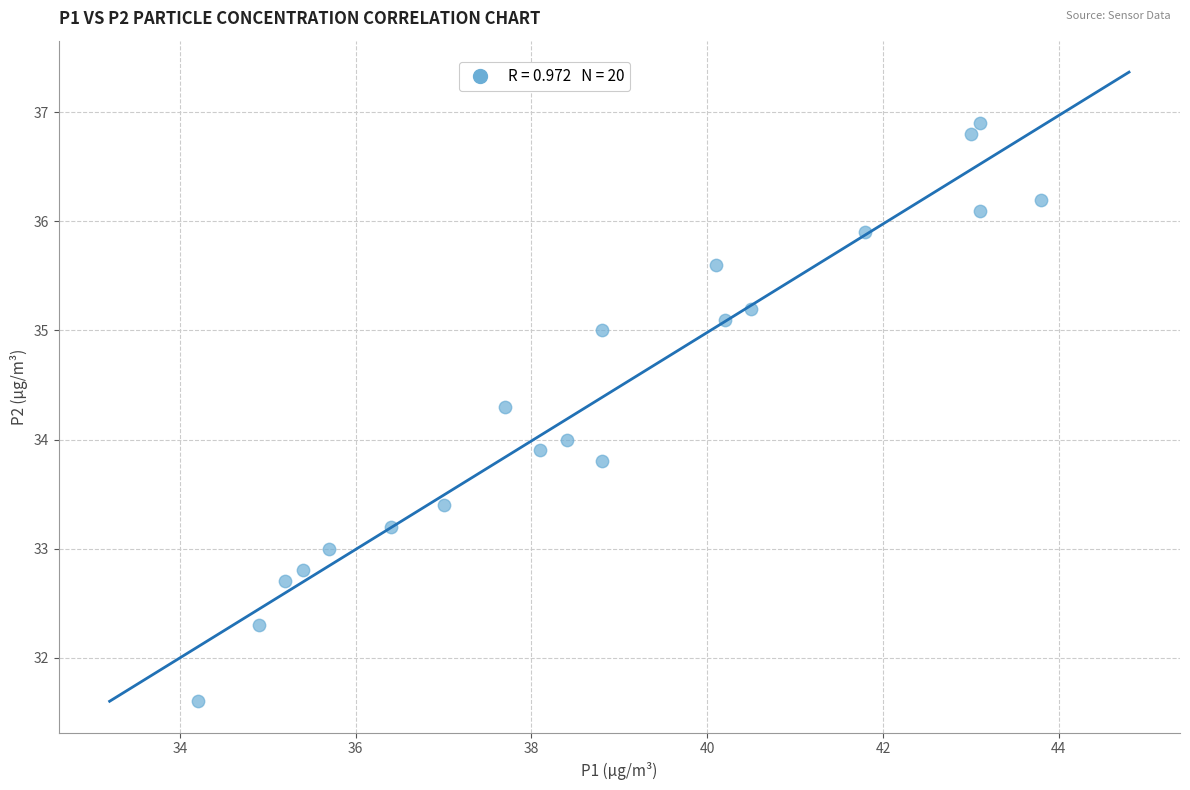

What is the range of X values (max minus min)?

9.6